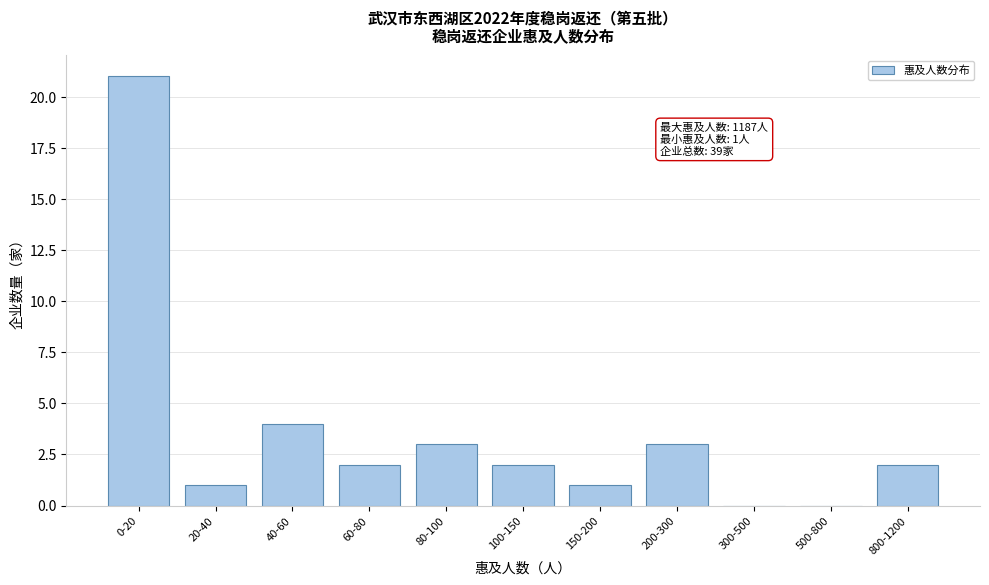

Reading left to right, transcribe all the data shown in this chart.

0-20=21	20-40=1	40-60=4	60-80=2	80-100=3	100-150=2	150-200=1	200-300=3	300-500=0	500-800=0	800-1200=2